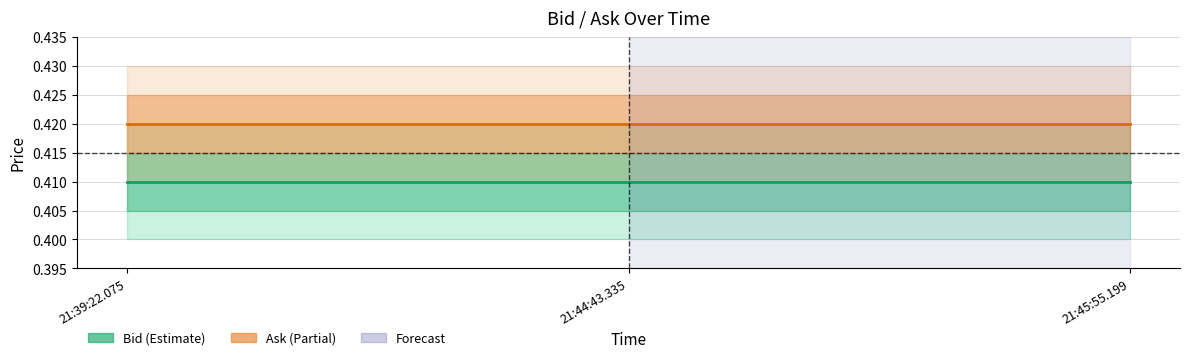

Reading left to right, what are all the values shown in this chart?

Bid: 21:39:22.075=0.4	21:44:43.335=0.4	21:45:55.199=0.4
Ask: 21:39:22.075=0.4	21:44:43.335=0.4	21:45:55.199=0.4